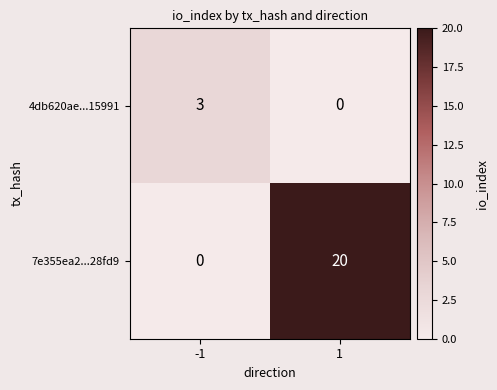

Is it true that 4db620ae...15991 equals 0 at 1?

True